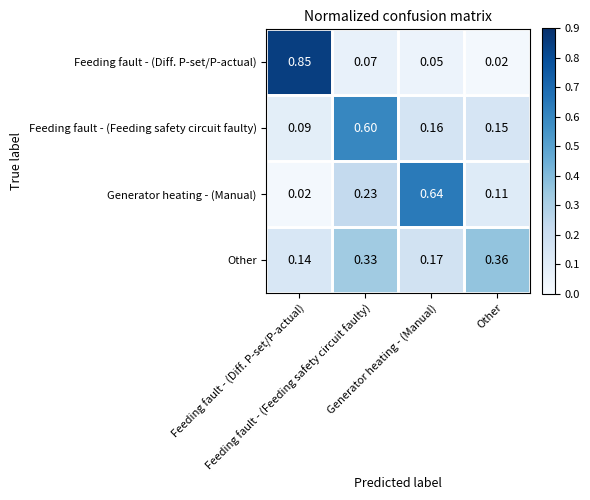

At how many categories does at least one series exceed 0?

4